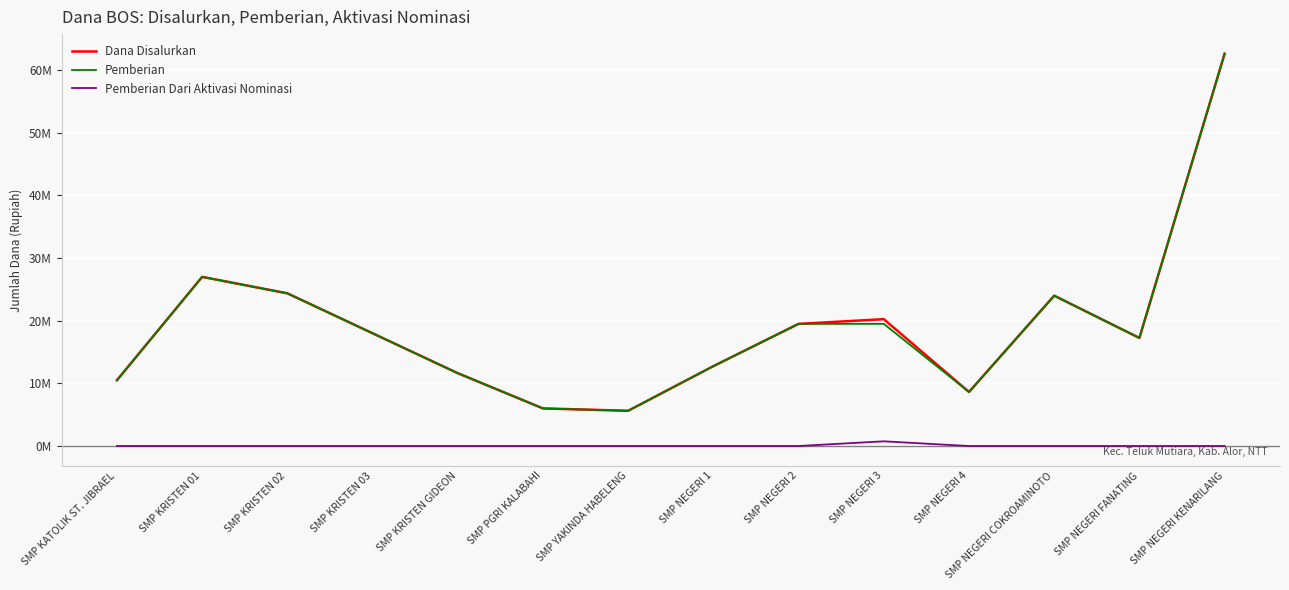

Where is the first local minimum for Pemberian?

SMP YAKINDA HABELENG